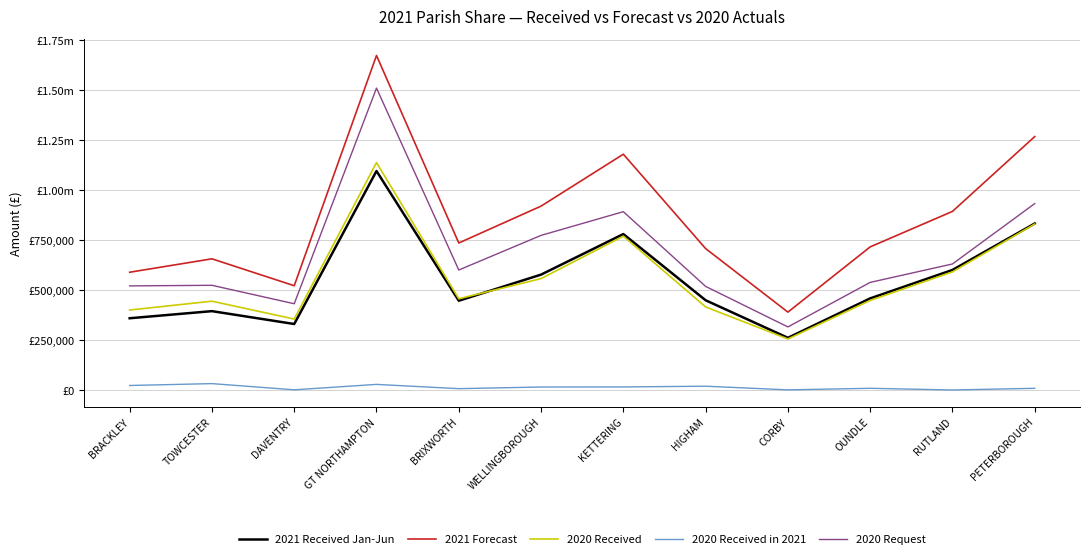

What is the label of the 2nd point from the right?

RUTLAND